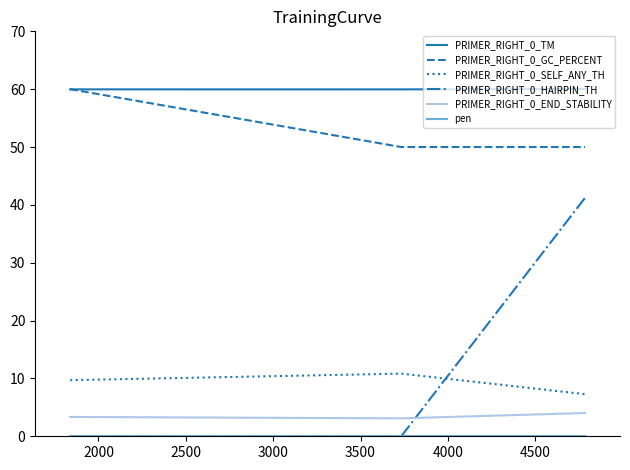

What is the highest value of the PRIMER_RIGHT_0_SELF_ANY_TH series?

10.8